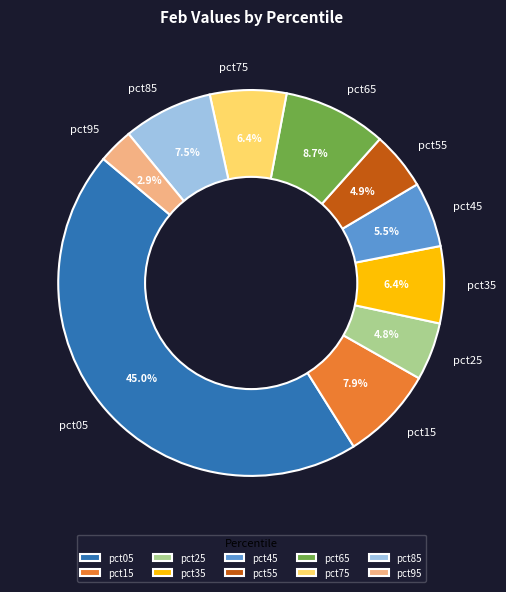

Does pct85 represent more than half of the total?

No